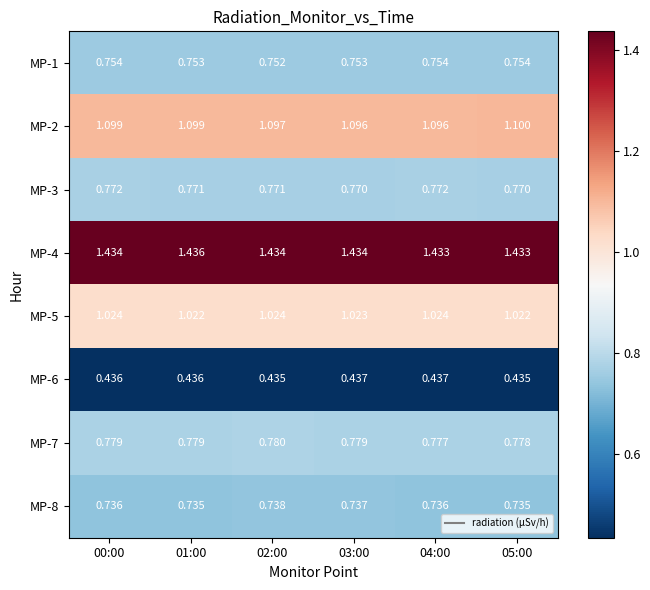

Is the value of MP-8 at 02:00 greater than the value of MP-6 at 03:00?

Yes